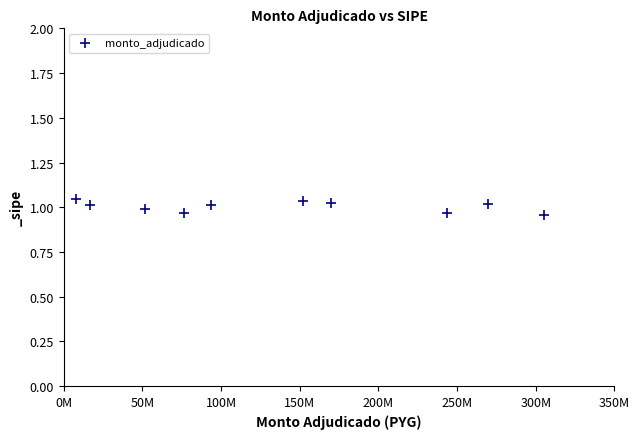

What is the average X value?

138740156.0